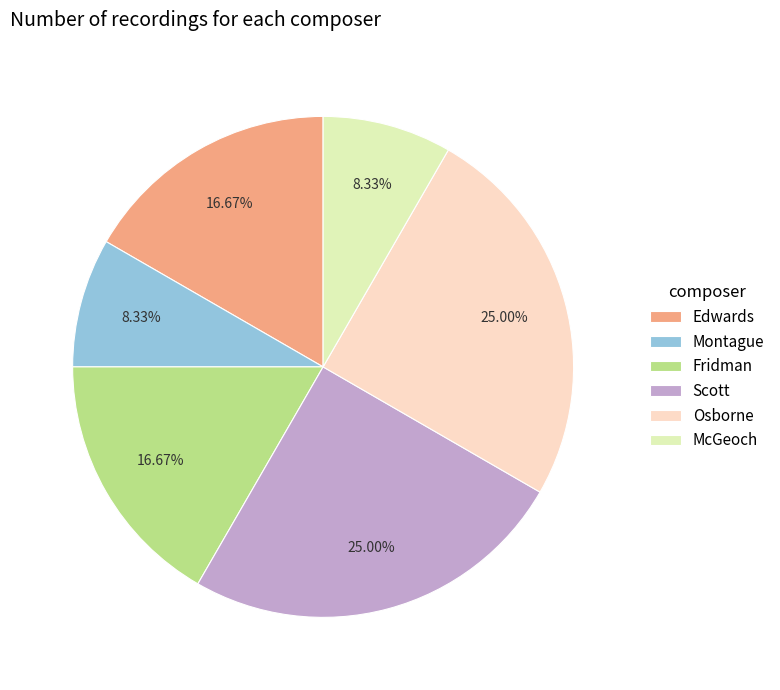

What percentage is NOT represented by McGeoch?

91.7%